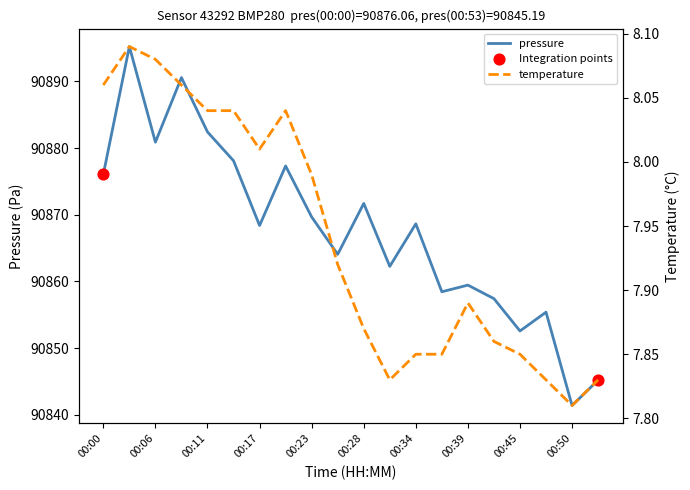

At how many categories does at least one series exceed 70248?

20